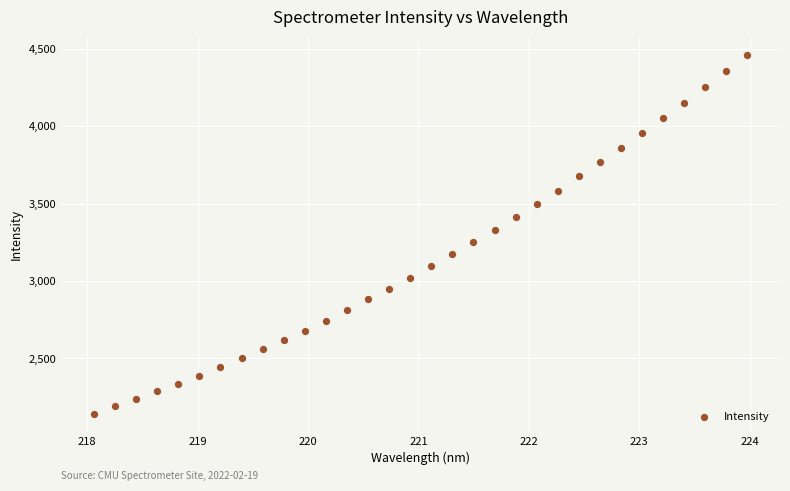

What is the range of Y values (max minus min)?

2317.5